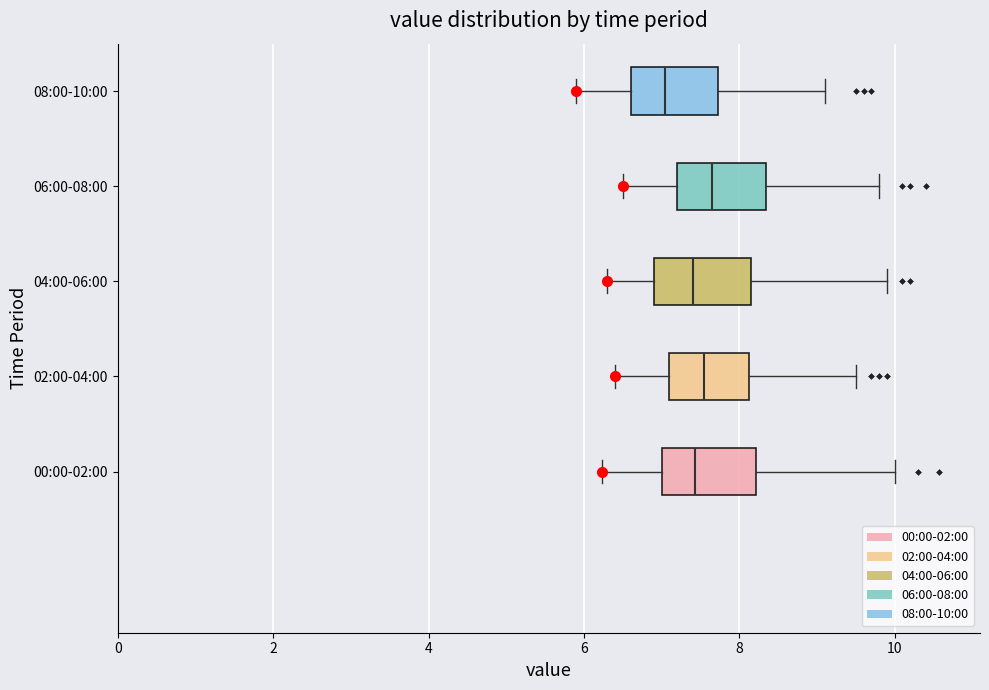

Reading bottom to top, transcribe this box plot: for each box, give where its median line is, the range the box spans, and where its two whiskers end, as read against the x-axis. The values are not printed on the chart, so give them approximately, as read against the axis.

00:00-02:00: median 7.4, box 7.0 to 8.2, whiskers 6.2 to 10.0
02:00-04:00: median 7.6, box 7.2 to 8.2, whiskers 6.4 to 9.6
04:00-06:00: median 7.4, box 7.0 to 8.2, whiskers 6.4 to 10.0
06:00-08:00: median 7.6, box 7.2 to 8.4, whiskers 6.6 to 9.8
08:00-10:00: median 7.0, box 6.6 to 7.8, whiskers 6.0 to 9.2